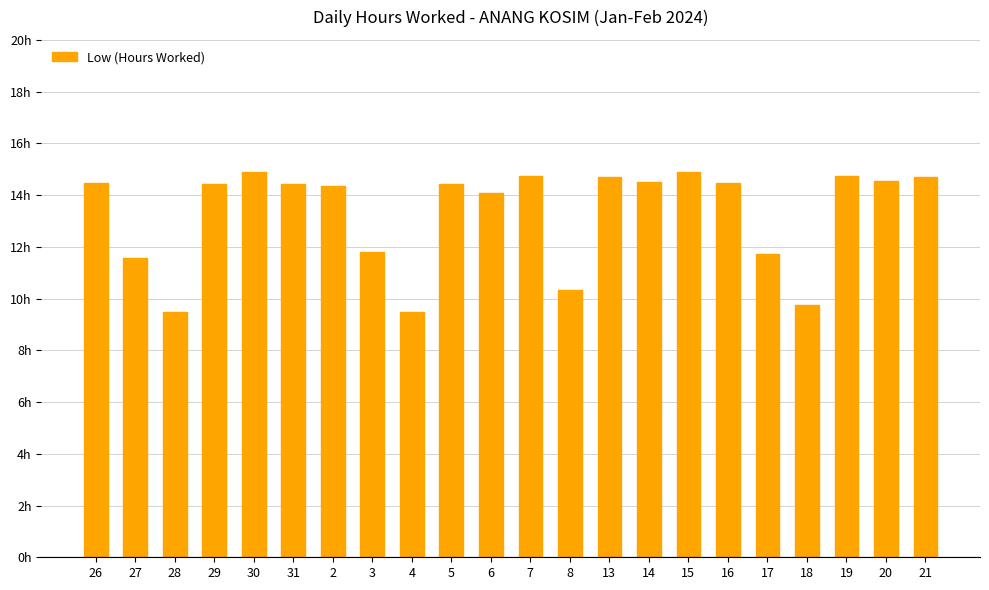

Reading left to right, list all the values displayed in this chart.

26=14.5	27=11.6	28=9.5	29=14.4	30=14.9	31=14.4	2=14.4	3=11.8	4=9.5	5=14.4	6=14.1	7=14.7	8=10.3	13=14.7	14=14.5	15=14.9	16=14.4	17=11.7	18=9.8	19=14.7	20=14.5	21=14.7